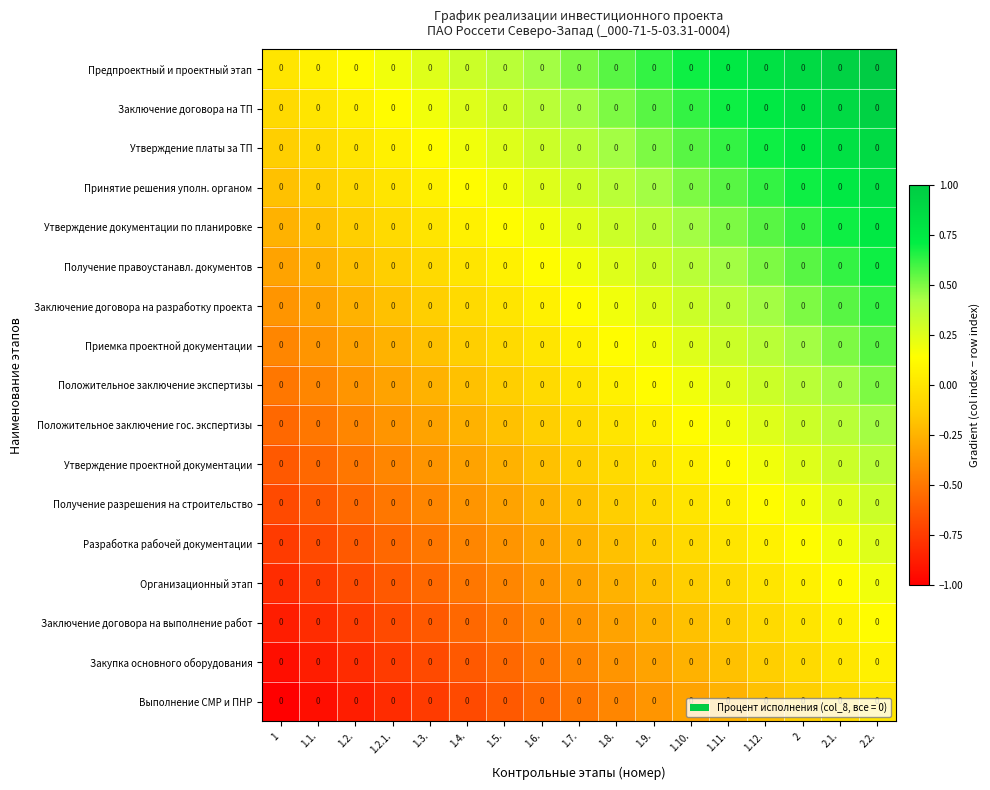

What is the greatest value displayed?

1.0